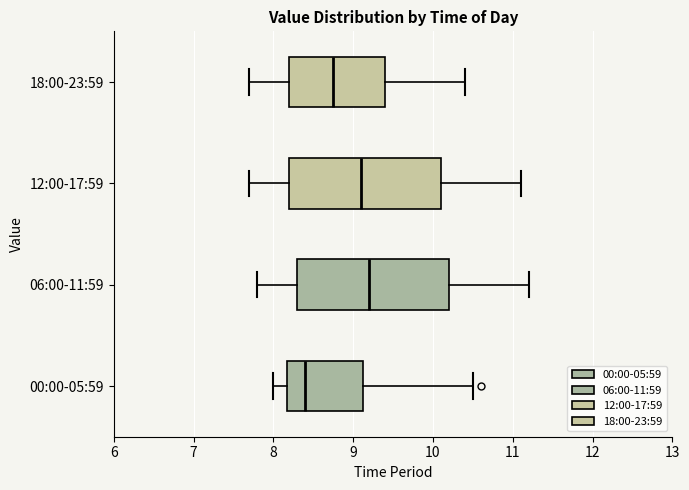

Where does the left whisker of the box for 18:00-23:59 end on the x-axis? The values are not printed on the chart, so give them approximately, as read against the axis.

7.7